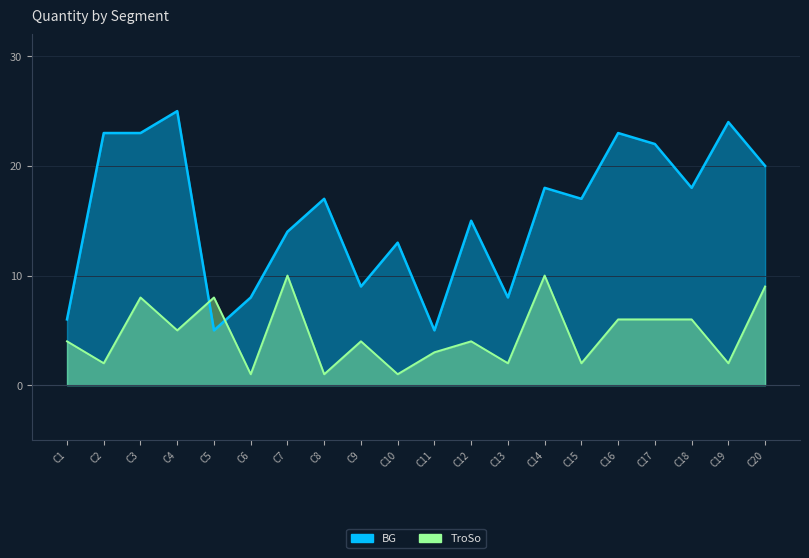

What is the average value of the TroSo series?

5